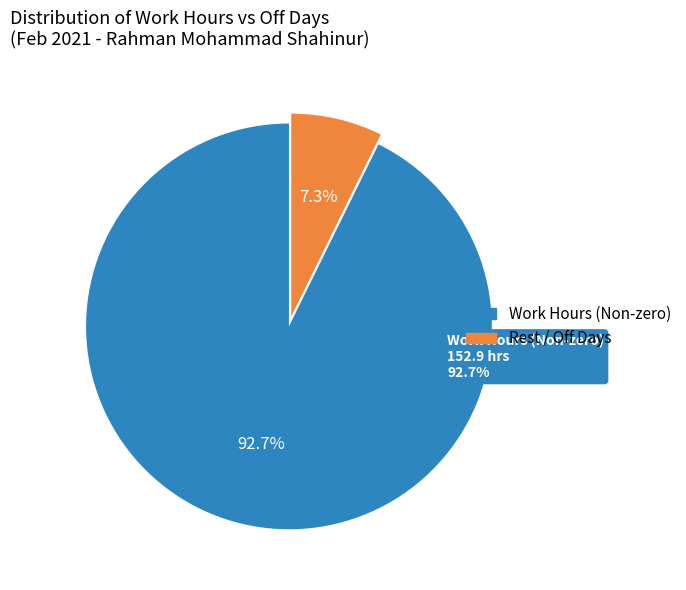

Does Day 2 account for over 50% of the chart?

No